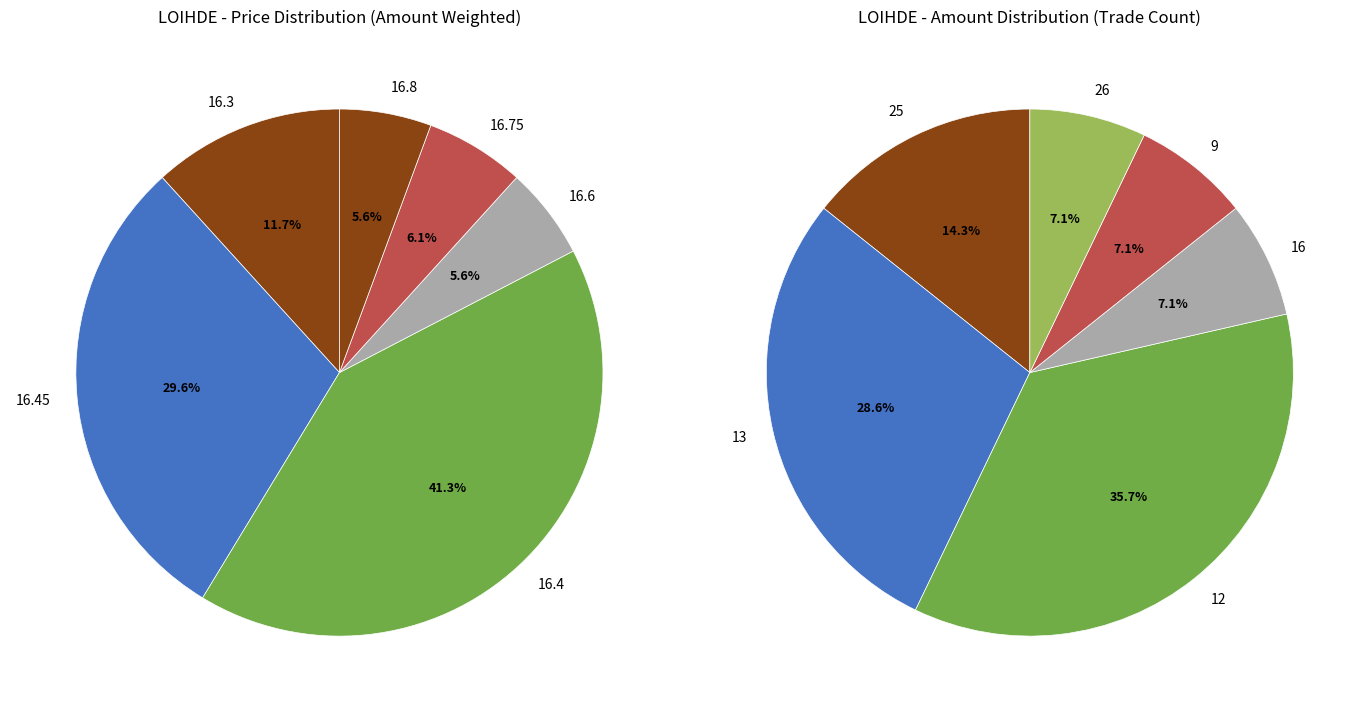

Is there a majority slice in this chart?

No